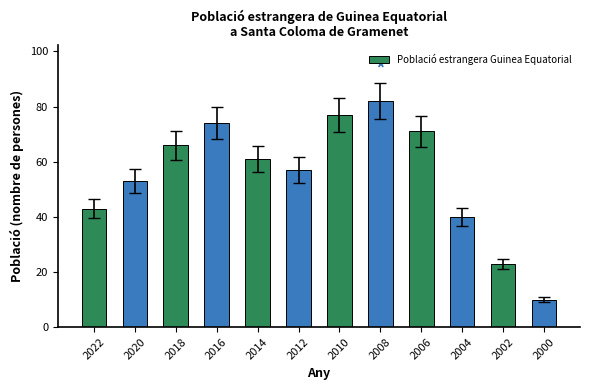

What value does the data have at 2006?

71